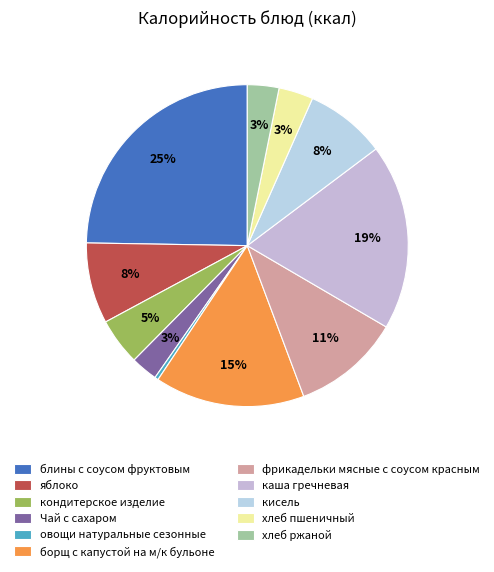

Count the number of slices in the pie.

11